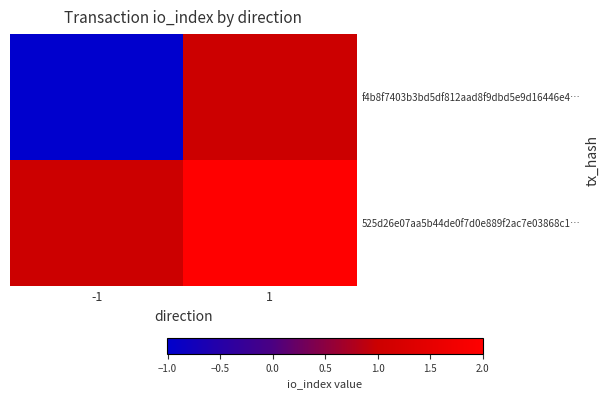

At which category is the sum across all series the highest?

1